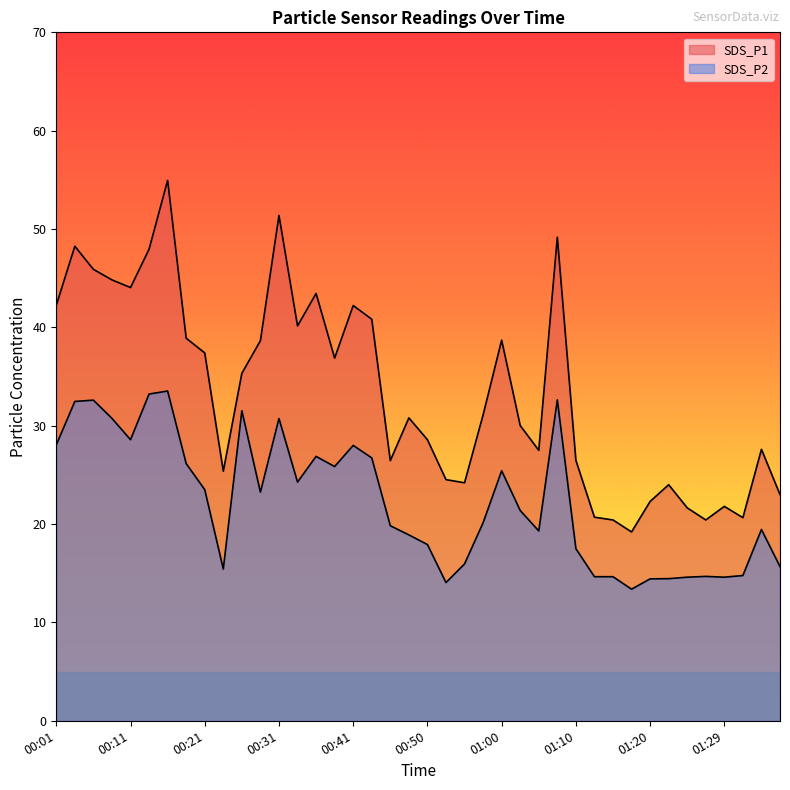

What is the label of the 4th point from the left?

00:09